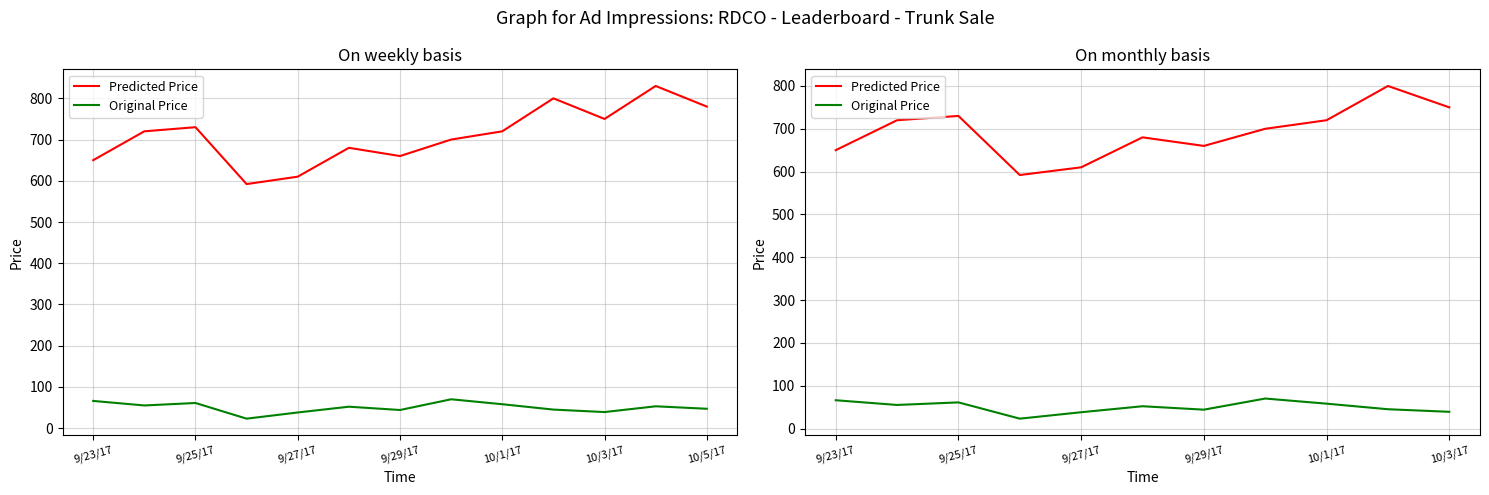

Is it true that Predicted Price equals 750 at 10/3/17?

True